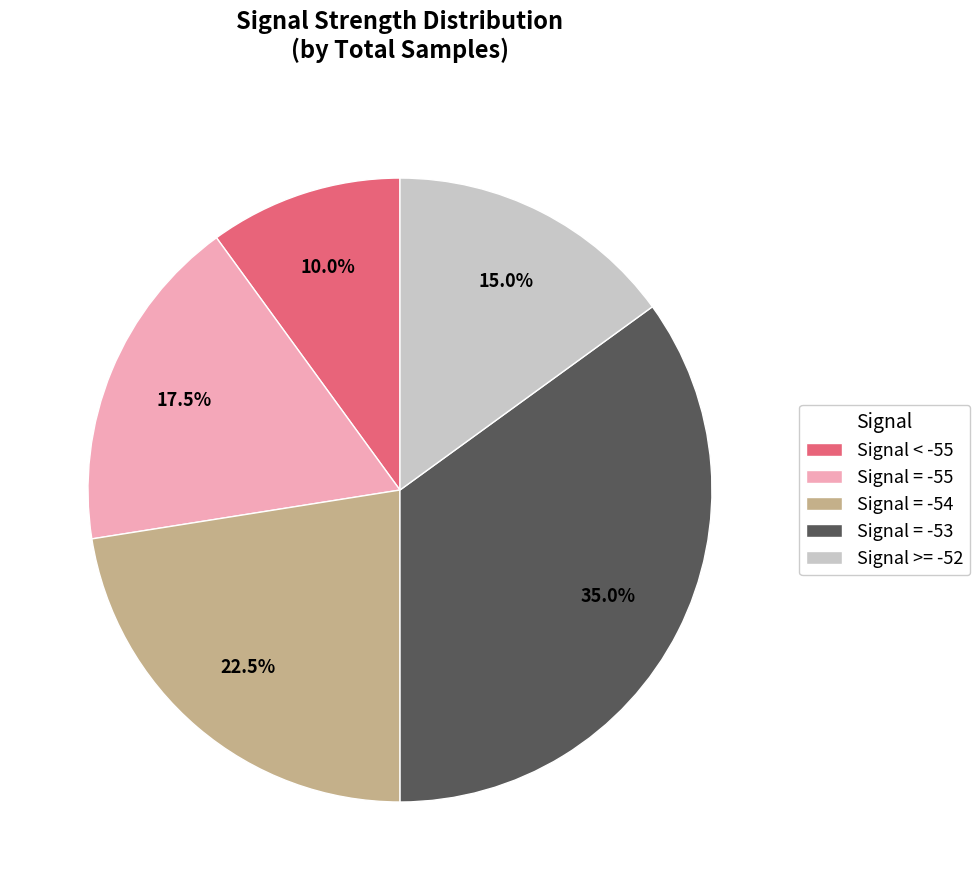

What is the largest slice in the pie chart?

Signal = -53